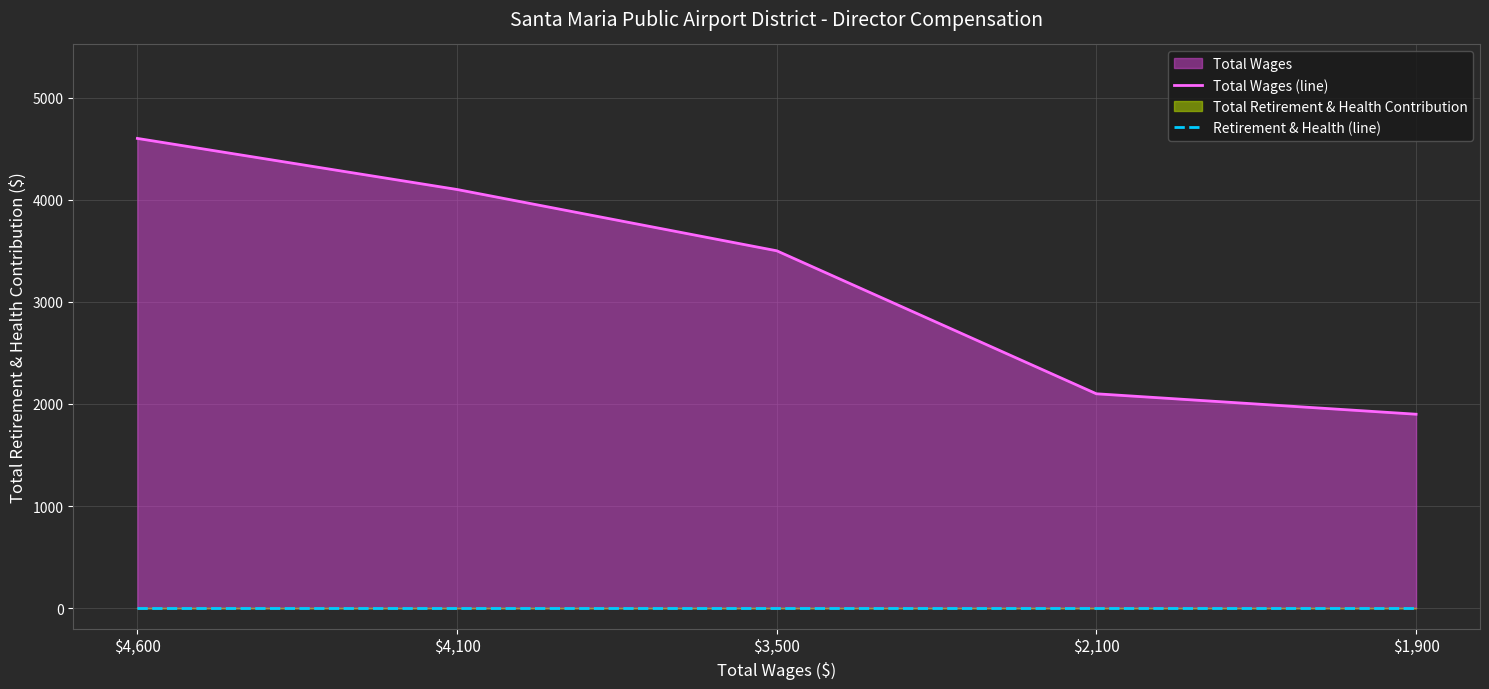

How many lines are shown in the chart?

2